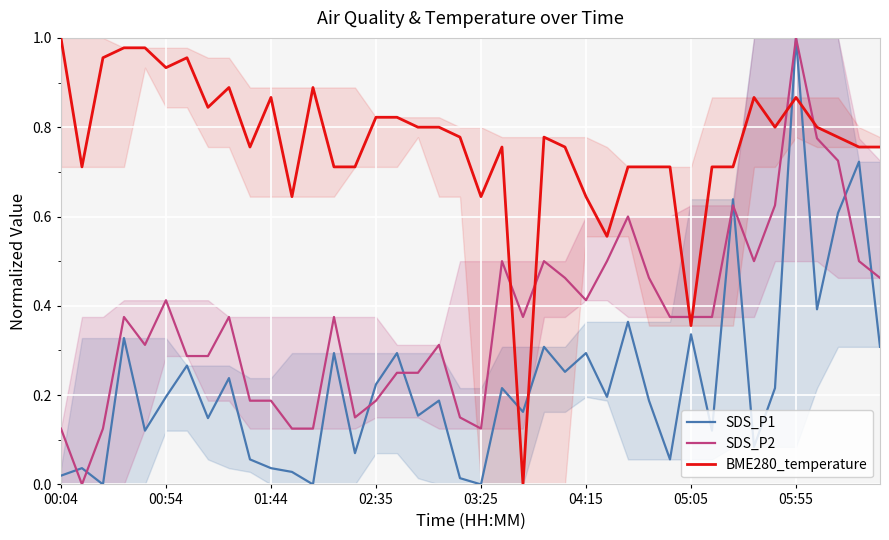

After their last crossing, which series has the higher values: SDS_P1 or BME280_temperature?

BME280_temperature